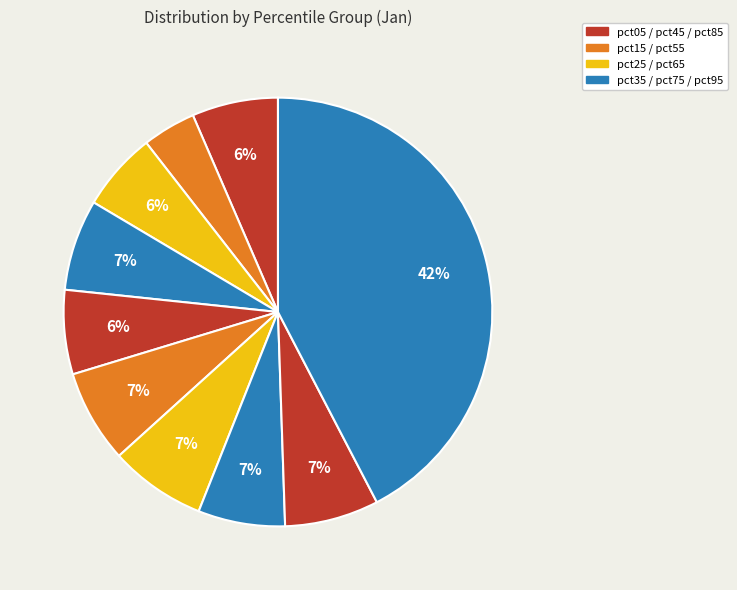

Rank the categories by value from highest to lowest.

pct95, pct65, pct85, pct55, pct35, pct75, pct05, pct45, pct25, pct15